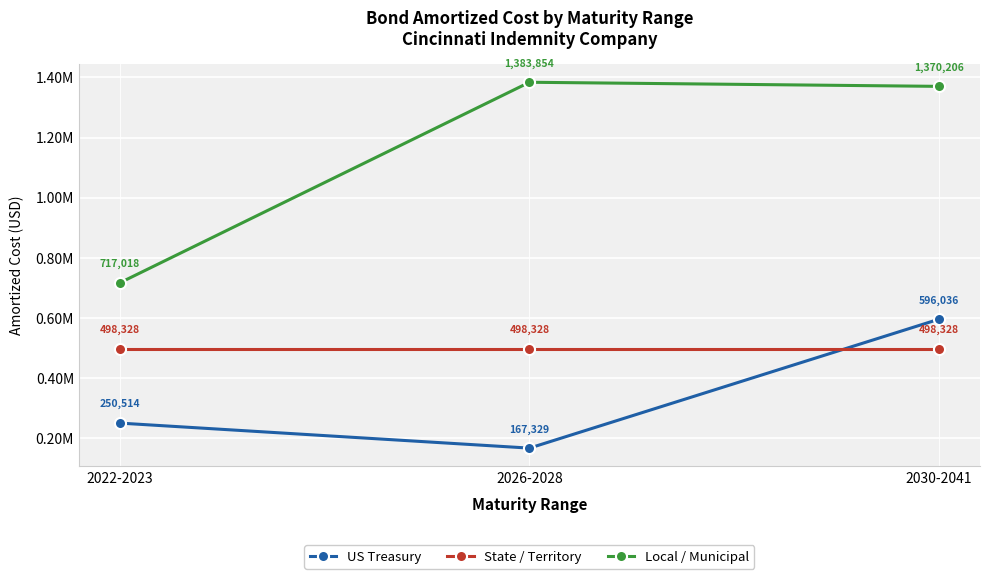

Reading right to left, transcribe all the data shown in this chart.

US Treasury: 596036.4	167328.5	250514.1
State / Territory: 498328.2	498328.2	498328.2
Local / Municipal: 1370205.5	1383854.4	717018.0